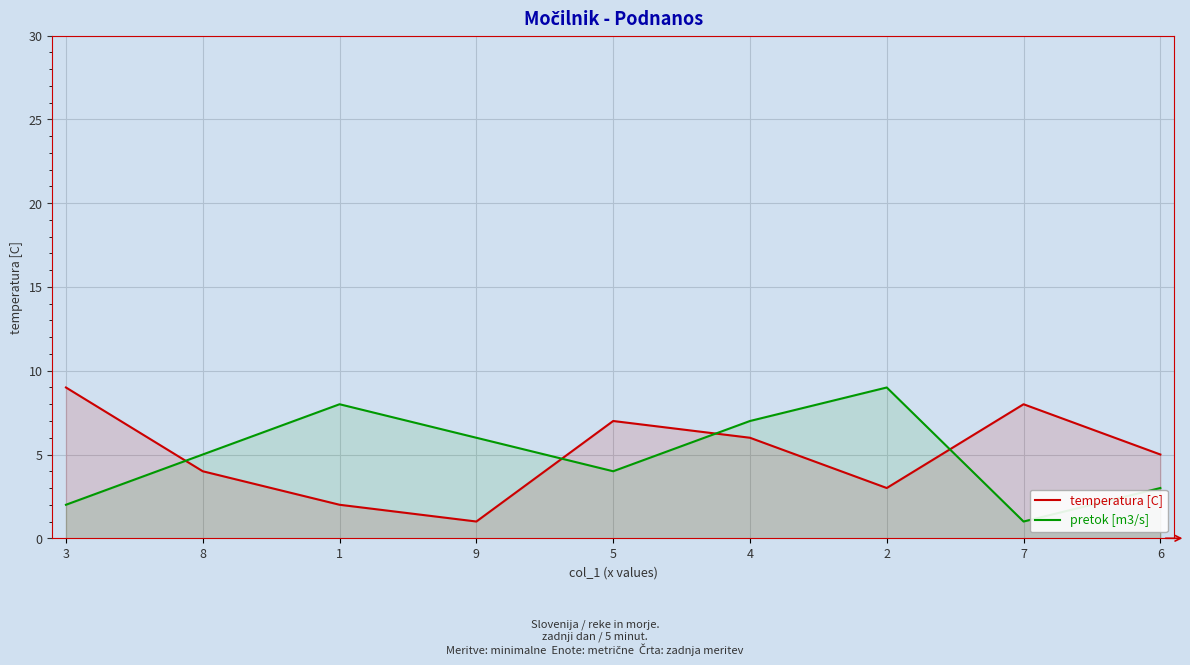

How many categories are shown in the chart?

9